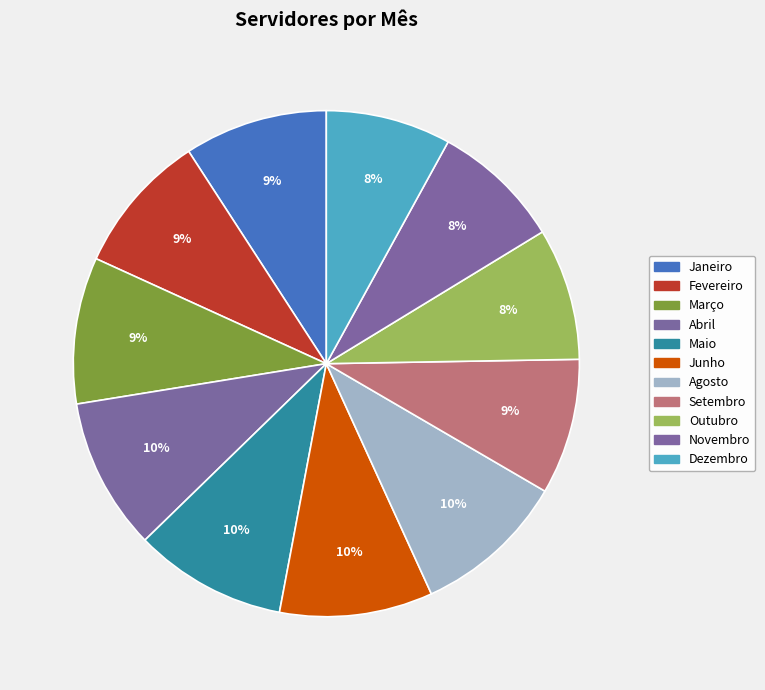

To the nearest percent, what is the difference between the Março and Setembro slice percentages?

1%